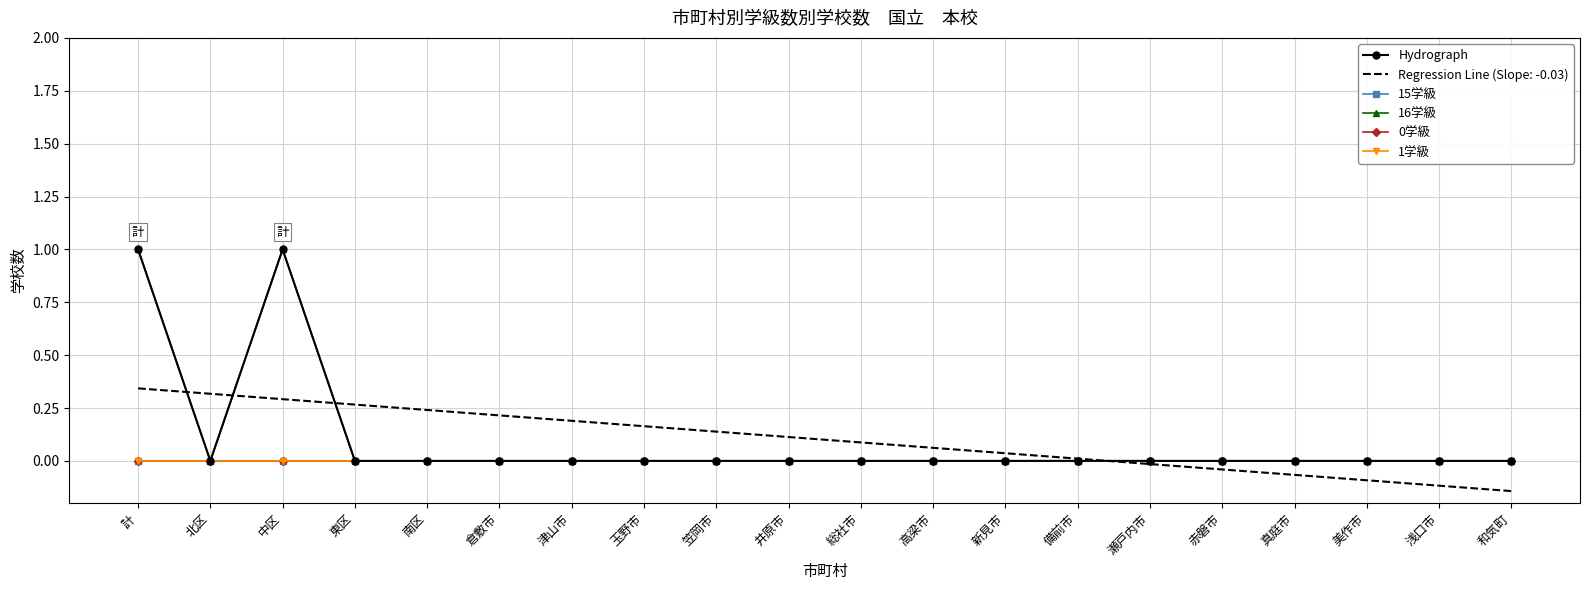

Reading left to right, extract all data points from this chart.

Hydrograph: 1	0	1	0	0	0	0	0	0	0	0	0	0	0	0	0	0	0	0	0
15学級: 0	0	0	0	0	0	0	0	0	0	0	0	0	0	0	0	0	0	0	0
16学級: 1	0	1	0	0	0	0	0	0	0	0	0	0	0	0	0	0	0	0	0
0学級: 0	0	0	0	0	0	0	0	0	0	0	0	0	0	0	0	0	0	0	0
1学級: 0	0	0	0	0	0	0	0	0	0	0	0	0	0	0	0	0	0	0	0